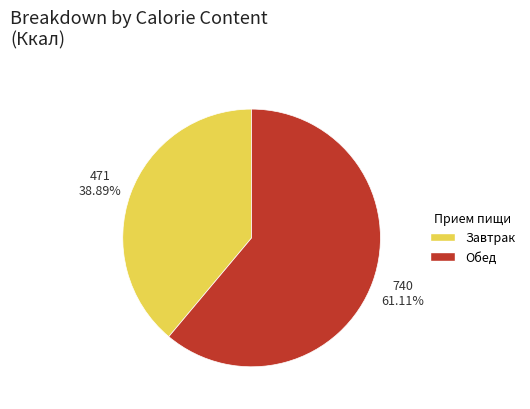

How many slices are in this pie chart?

2